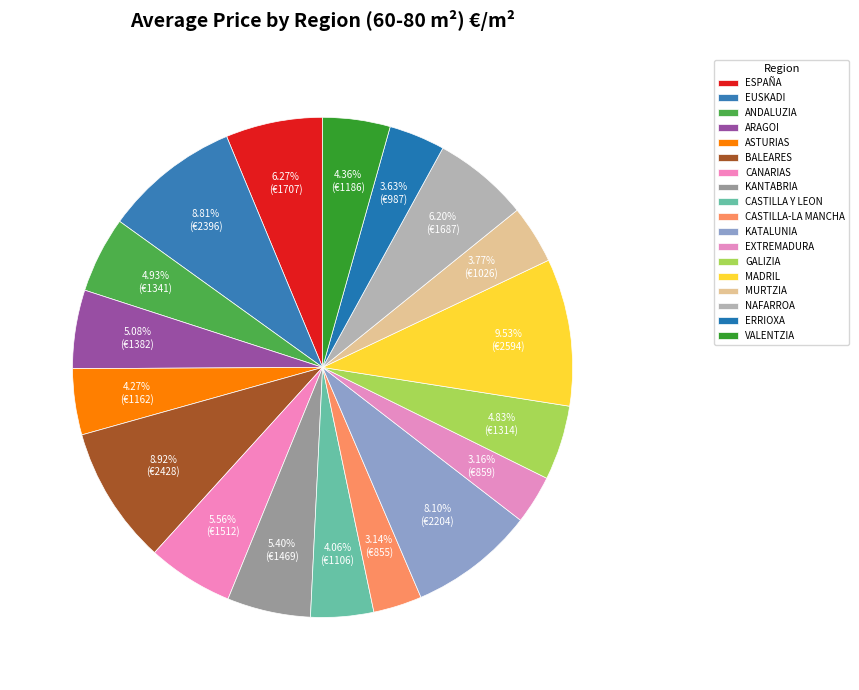

What is the largest slice in the pie chart?

MADRIL